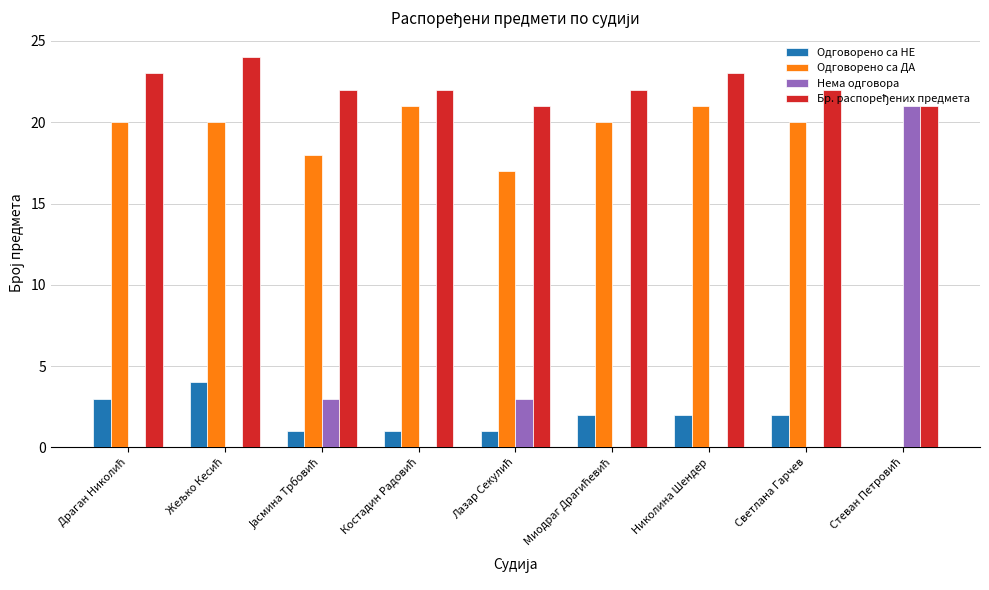

What is the maximum value shown in the chart?

24